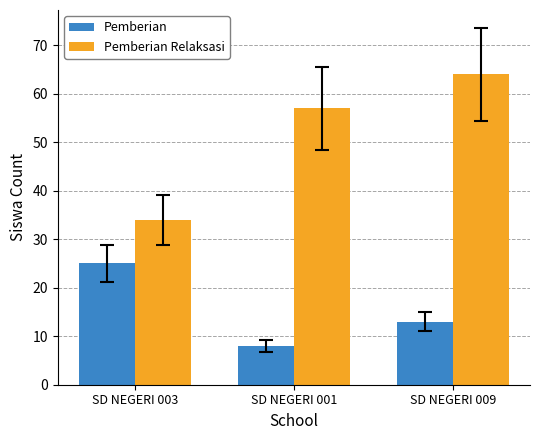

Count the Pemberian values in the range 8 to 25.

3